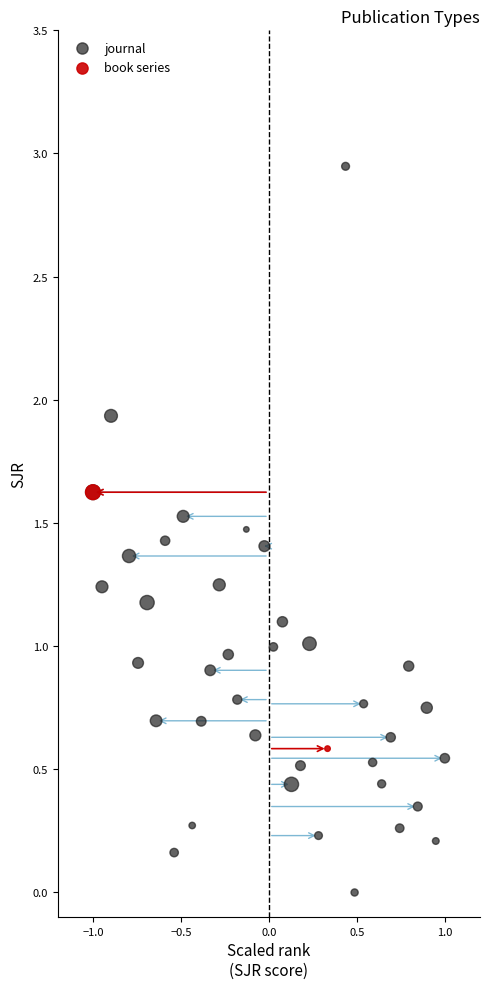

What are all the series names shown in the legend?

journal, book series